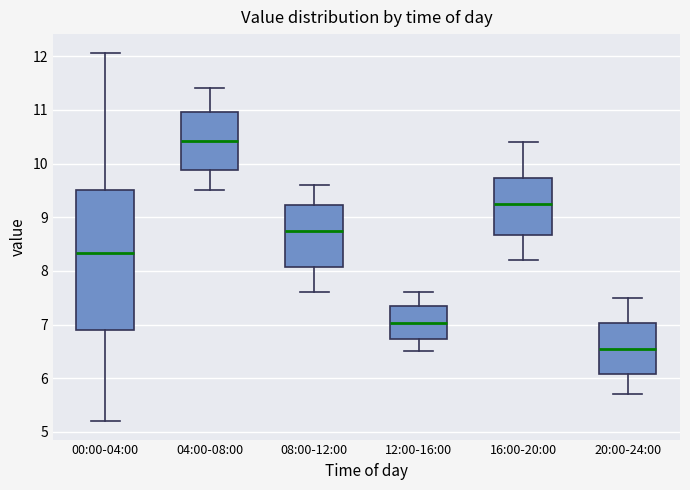

Reading left to right, transcribe this box plot: for each box, give where its median line is, the range the box spans, and where its two whiskers end, as read against the y-axis. The values are not printed on the chart, so give them approximately, as read against the axis.

00:00-04:00: median 8.3, box 6.9 to 9.5, whiskers 5.2 to 12.1
04:00-08:00: median 10.4, box 9.9 to 11.0, whiskers 9.5 to 11.4
08:00-12:00: median 8.8, box 8.1 to 9.2, whiskers 7.6 to 9.6
12:00-16:00: median 7.0, box 6.7 to 7.4, whiskers 6.5 to 7.6
16:00-20:00: median 9.3, box 8.7 to 9.7, whiskers 8.2 to 10.4
20:00-24:00: median 6.6, box 6.1 to 7.0, whiskers 5.7 to 7.5